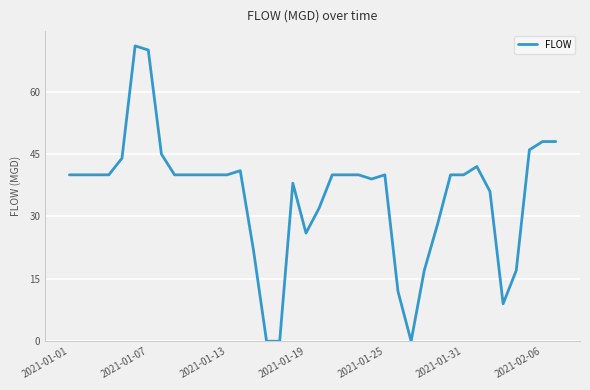

What is the difference between the maximum and minimum values?

71